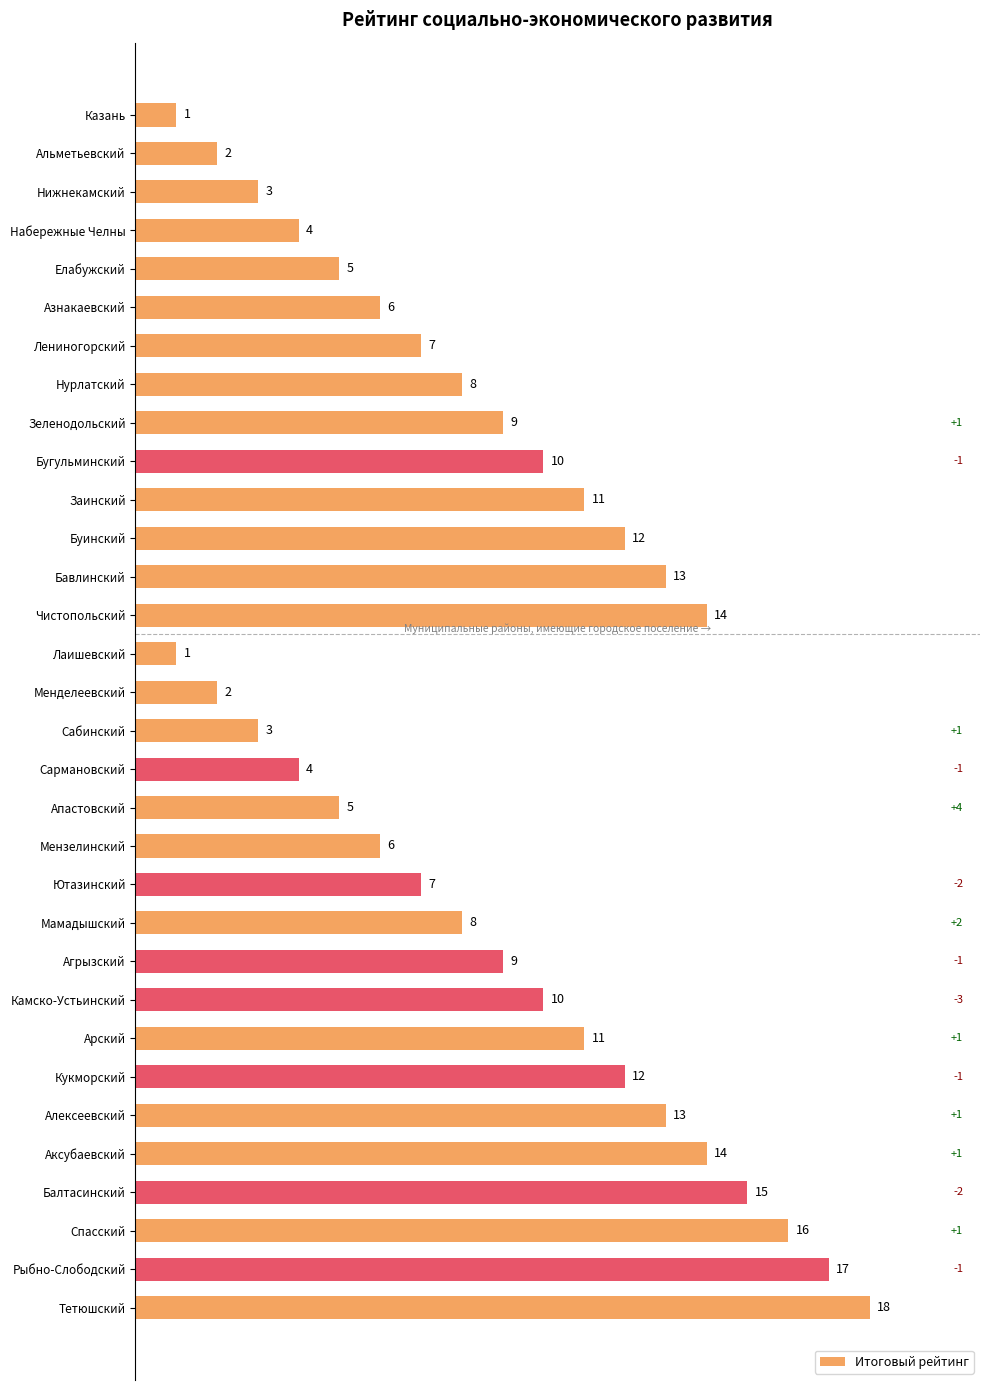

How many bars are there in total?

32